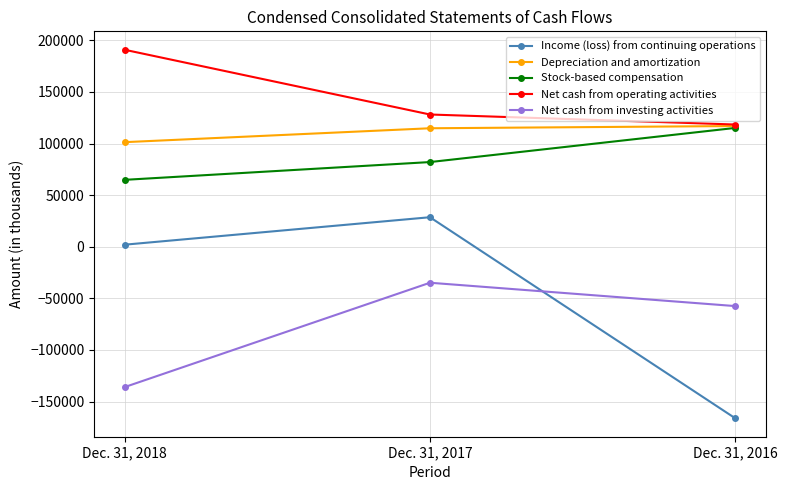

What is the difference between the Stock-based compensation values at Dec. 31, 2017 and Dec. 31, 2016?

33079